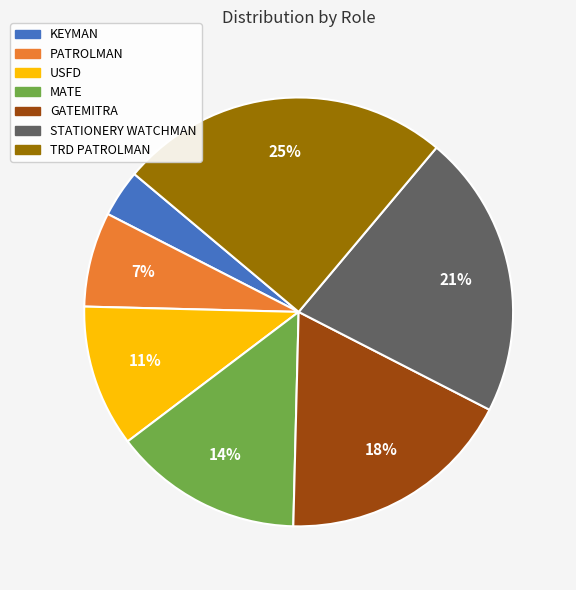

How many segments does this pie chart have?

7